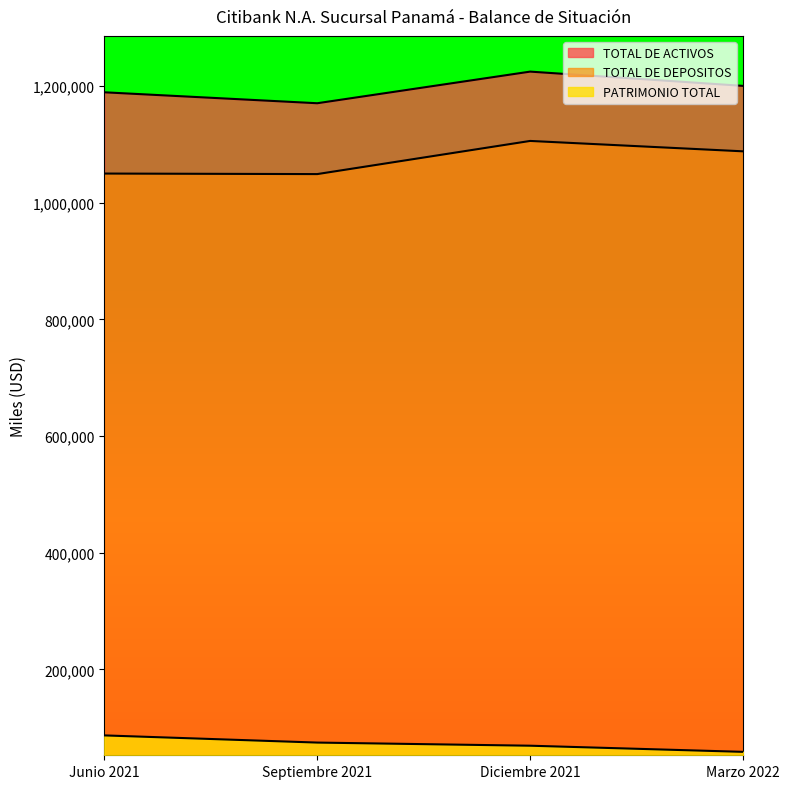

True or false: PATRIMONIO TOTAL and TOTAL DE ACTIVOS cross at least once.

False